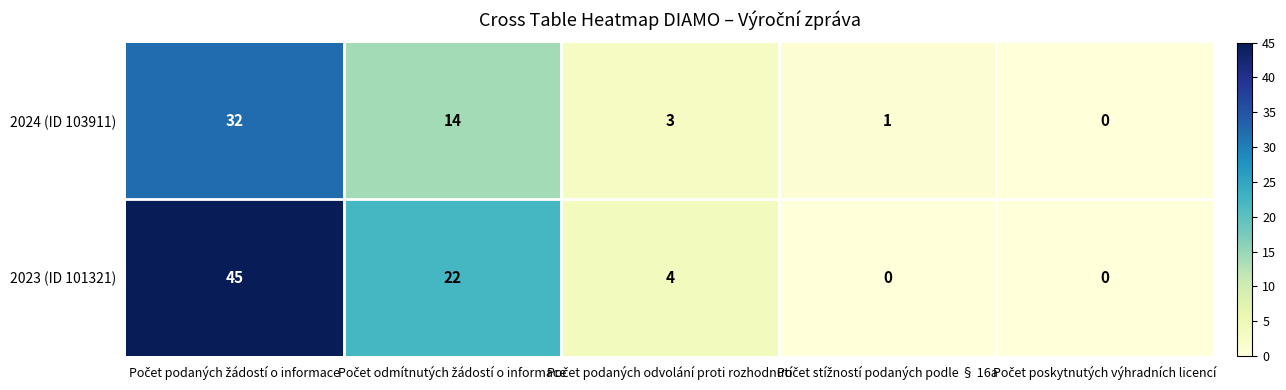

What is the average value of the 2024 (ID 103911) series?

10